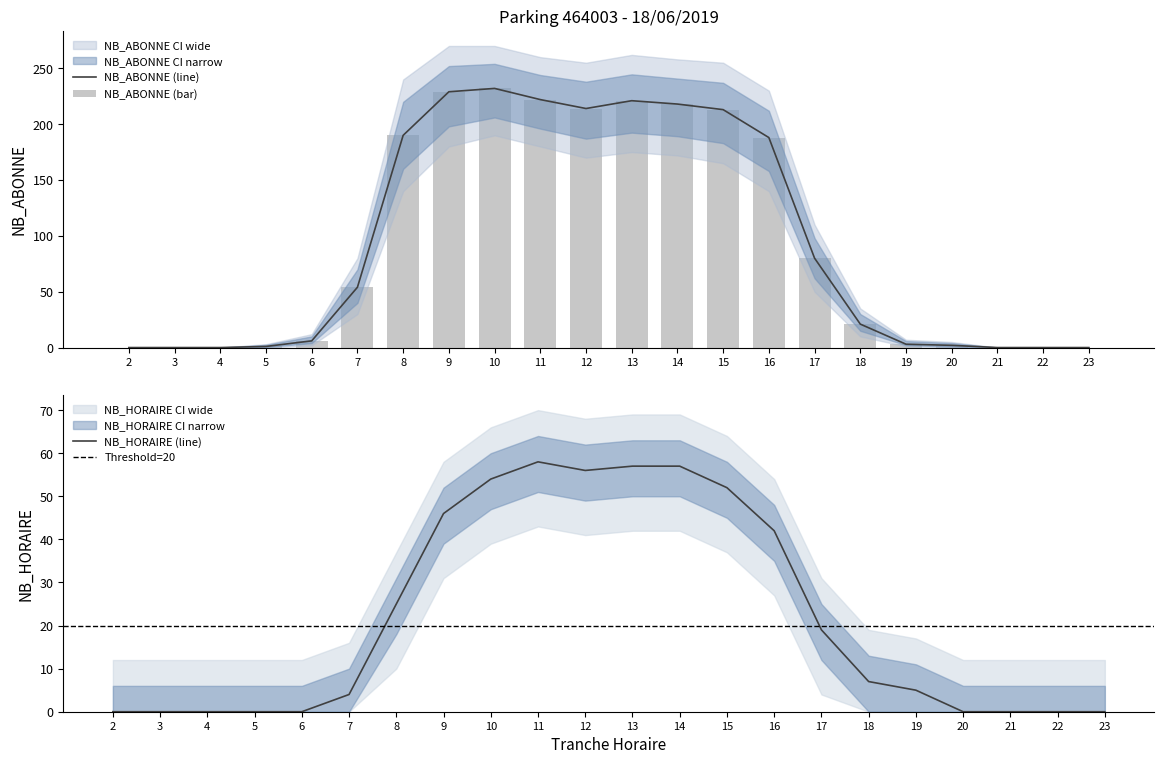

How many values in the NB_HORAIRE series exceed 7?

10